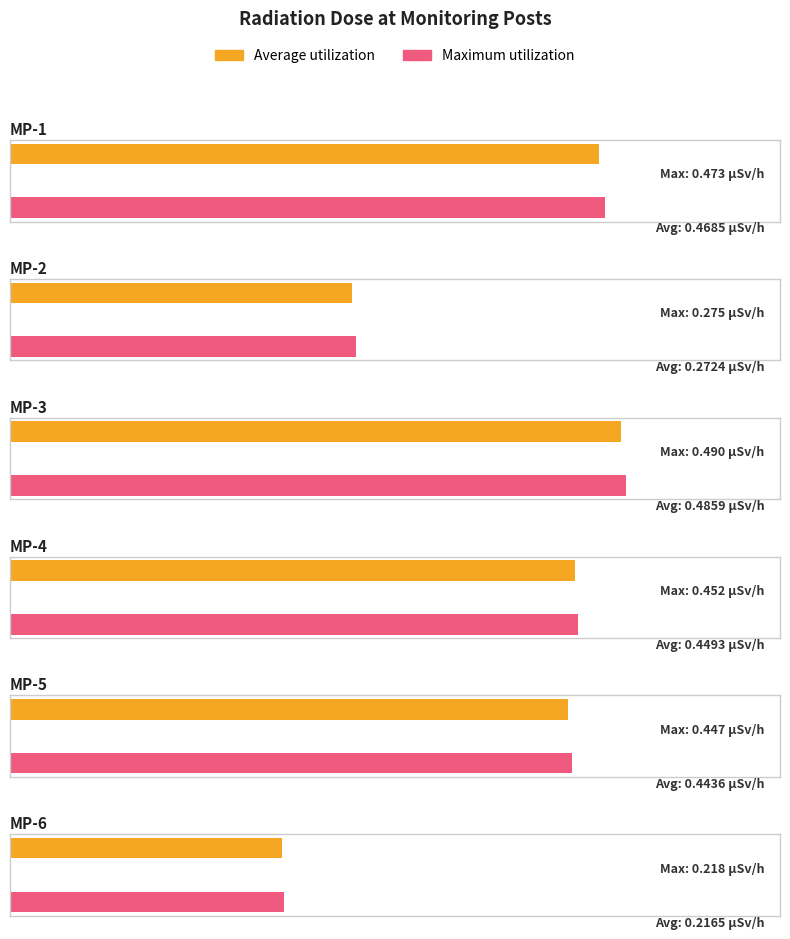

Is the value of MP-1(microSv/h) at MP-2 greater than the value of MP-3(microSv/h) at MP-6?

No